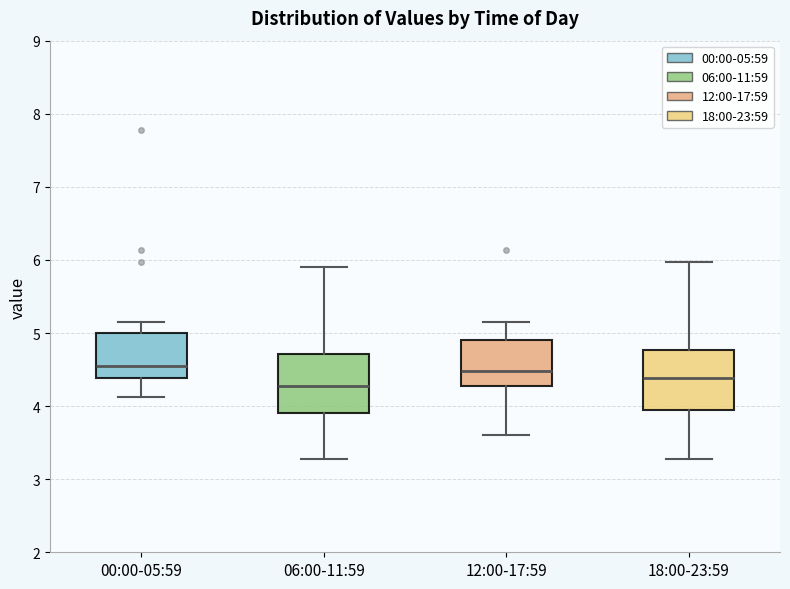

Where is the upper edge of the box for 00:00-05:59 on the y-axis? The values are not printed on the chart, so give them approximately, as read against the axis.

5.0